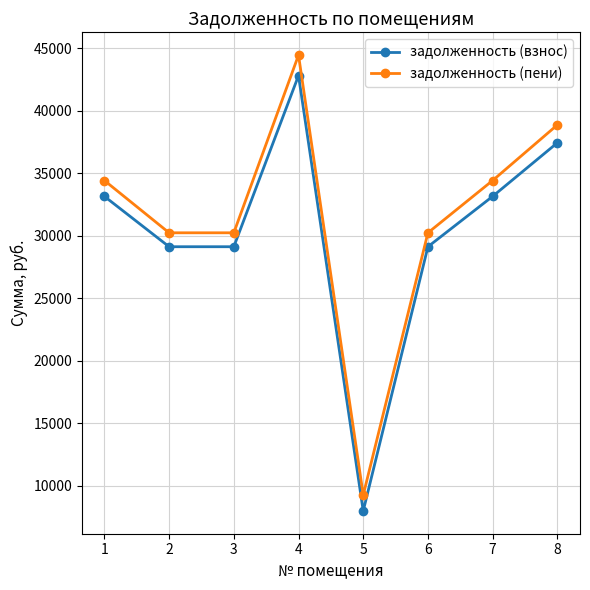

Is this an area chart (filled region under the line)?

No